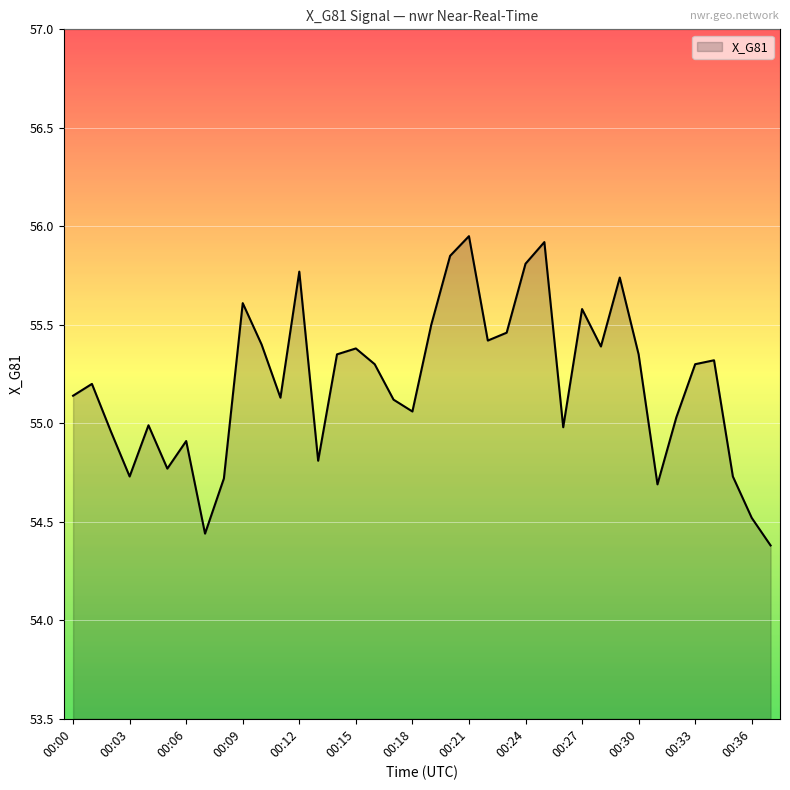

At which label is the value closest to 55?

00:04